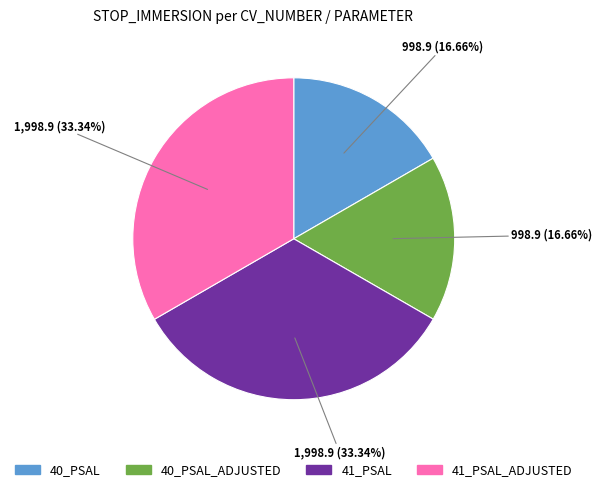

Is there a majority slice in this chart?

No